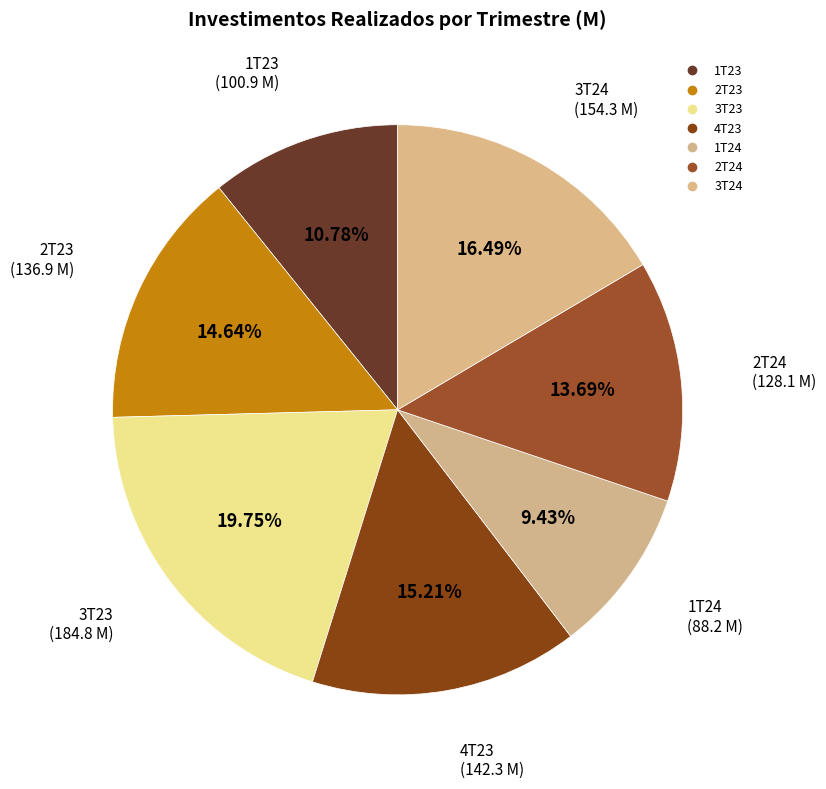

What percentage do 4T23 and 3T24 together represent?

31.7%